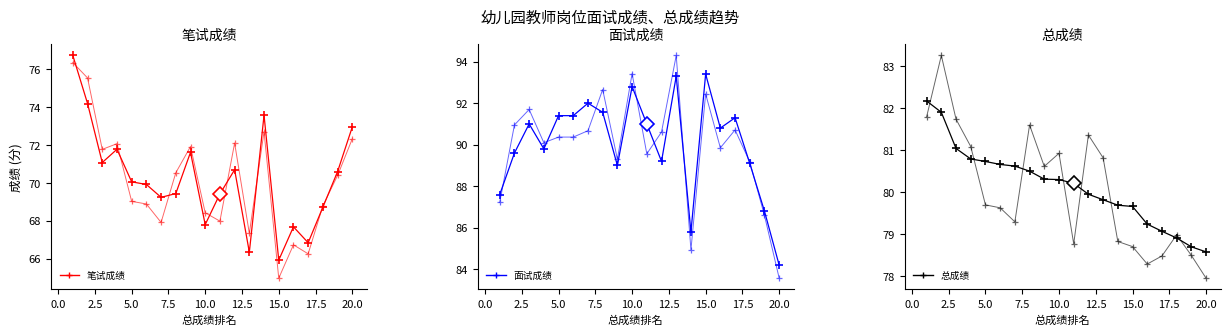

How many values in the 笔试成绩 series exceed 70?

10